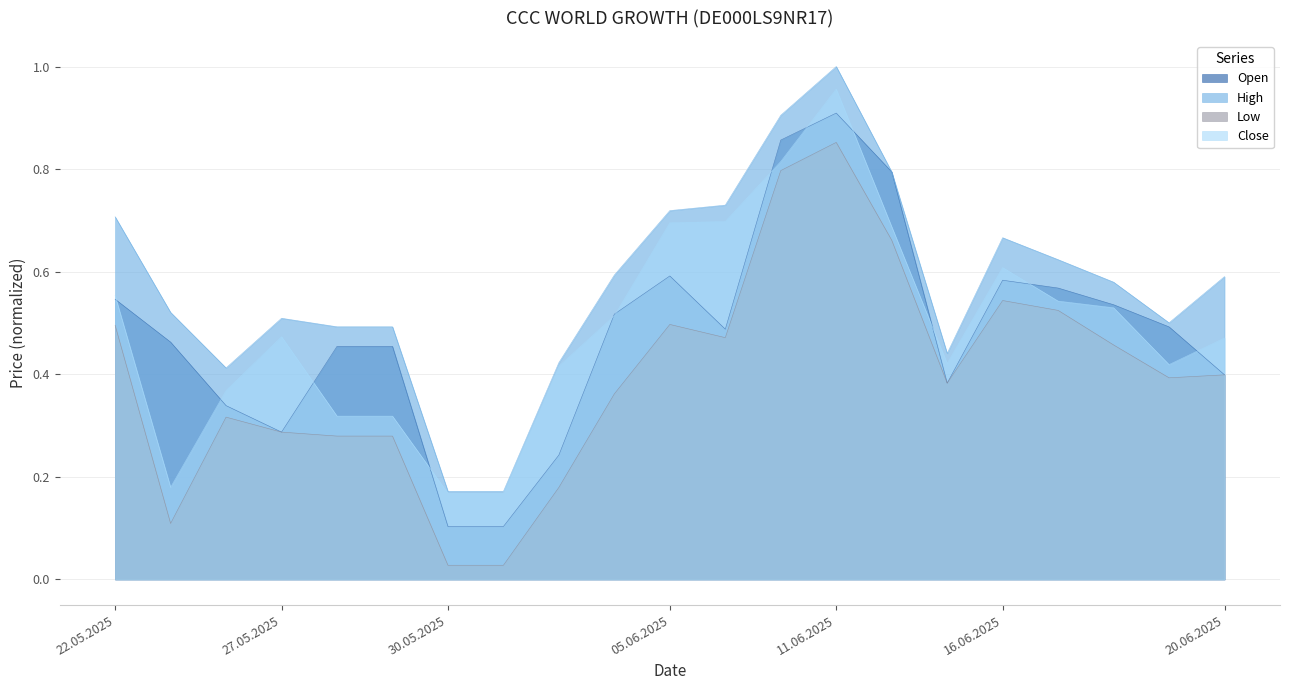

What is the spread (max minus min) of values at 27.05.2025?

0.2